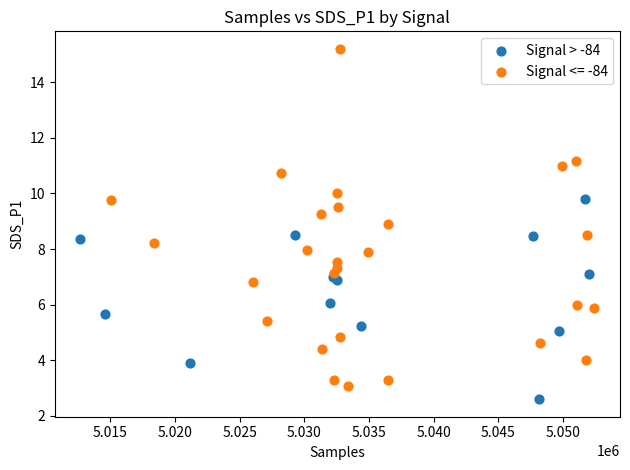

Which series contains the highest Y value?

Signal <= -84